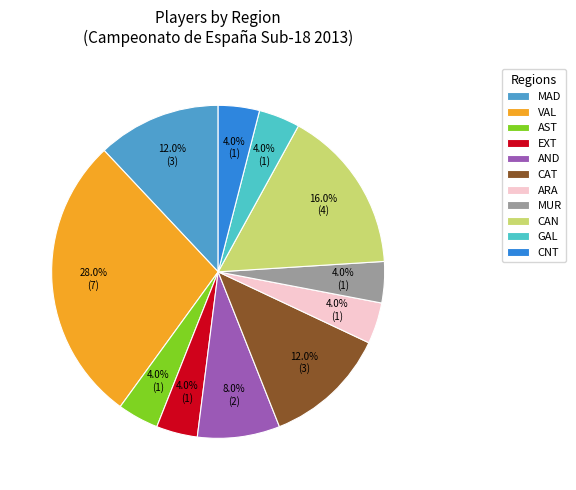

Between MAD and CAN, which is larger?

CAN